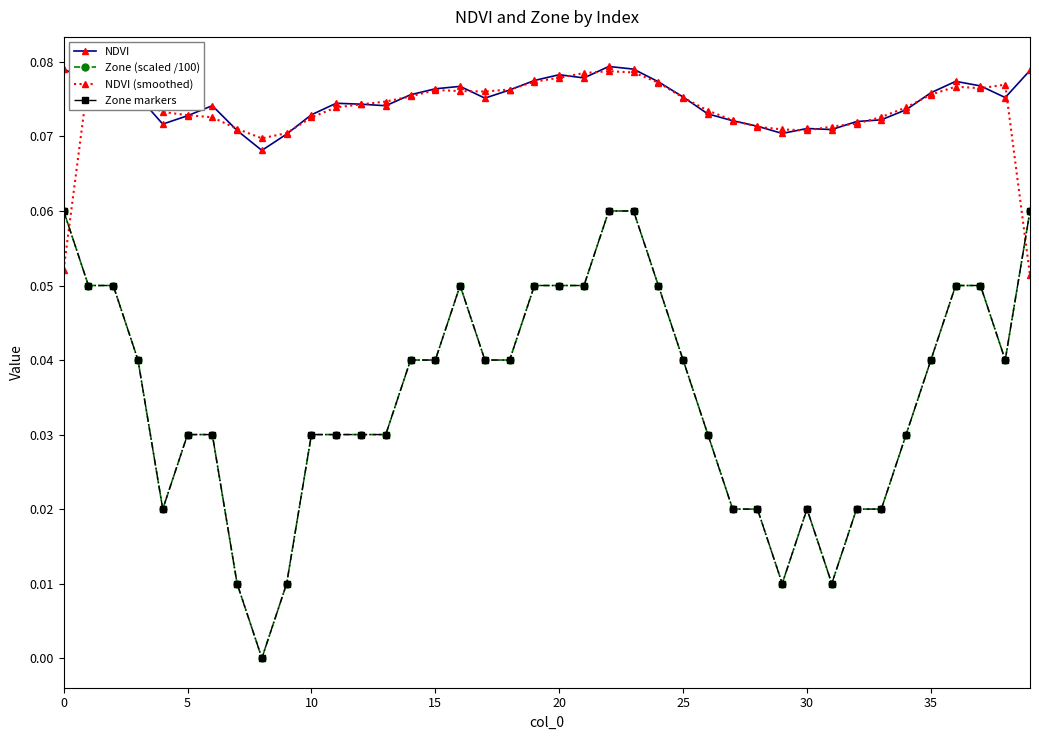

What is the maximum value for Zone markers?

0.1